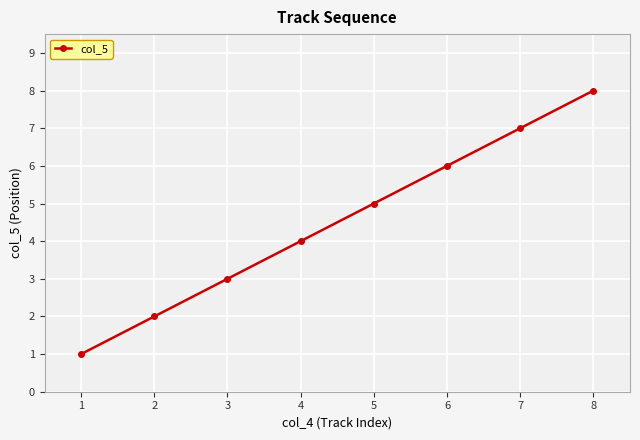

At which label is the value closest to 4?

4